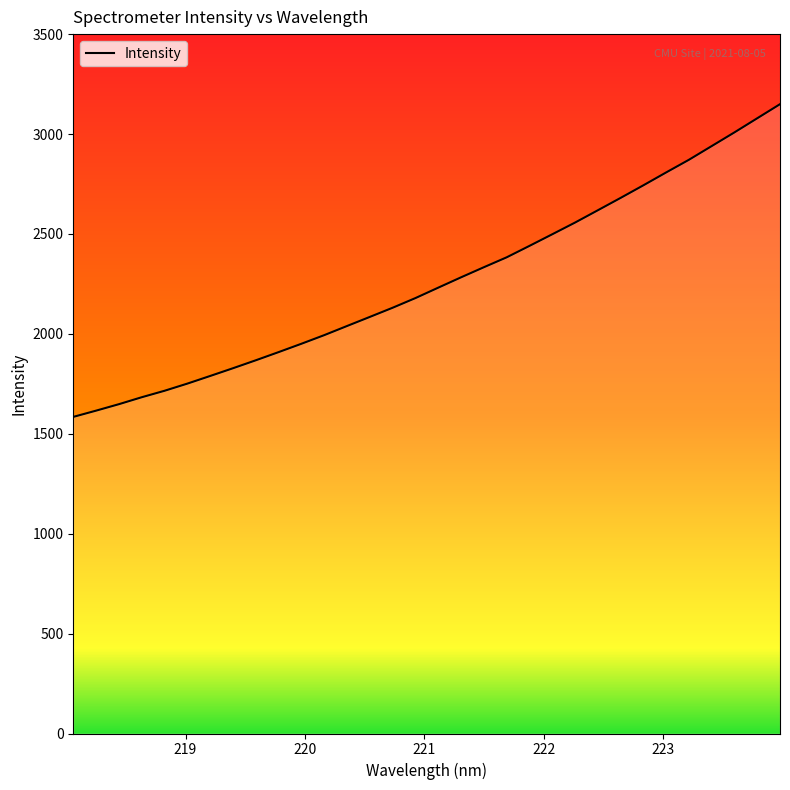

Count the number of categories in the chart.

32